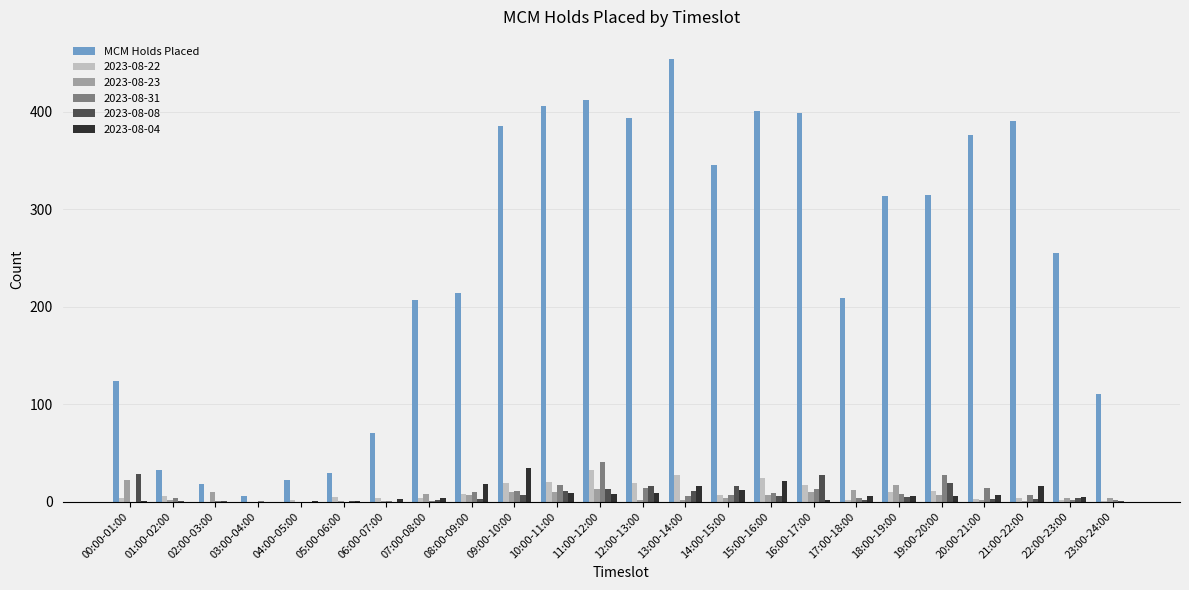

How many categories are shown in the chart?

24